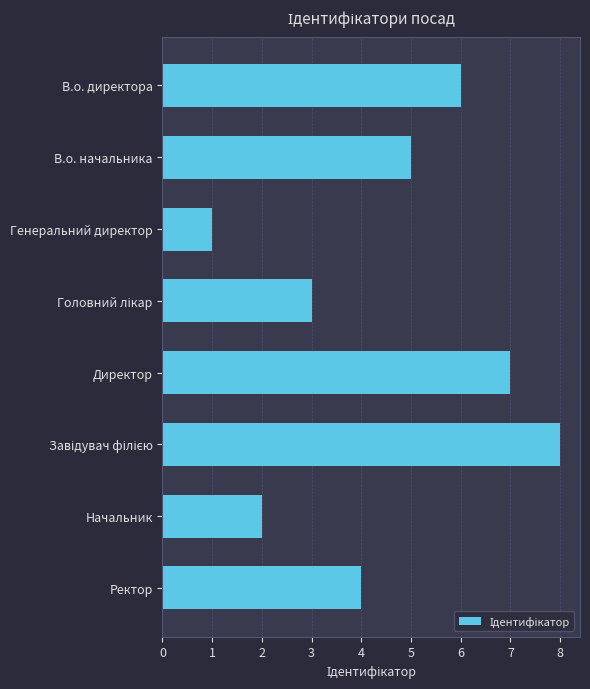

How many values are below 5?

4